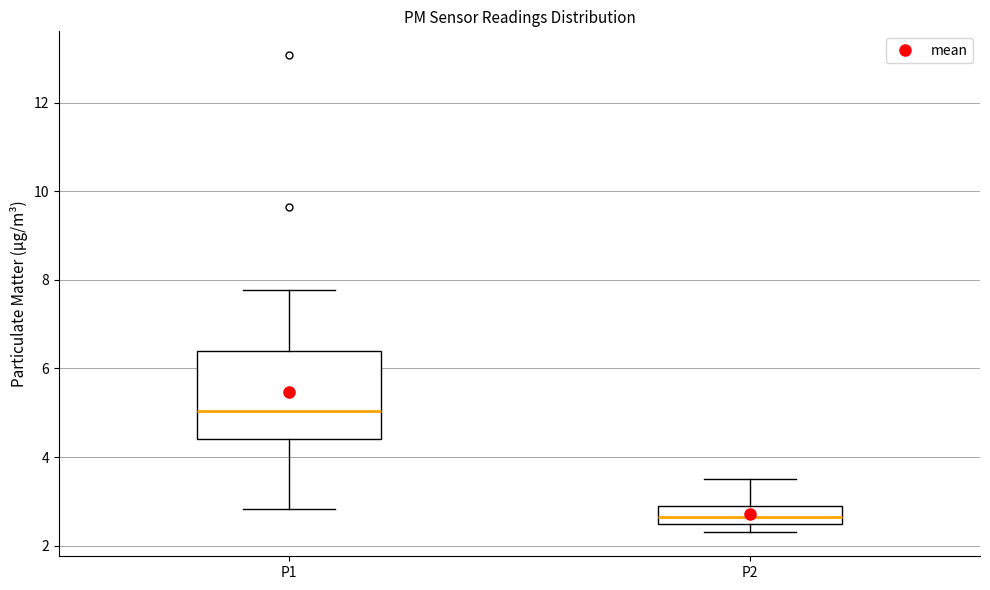

Reading left to right, read every box against the y-axis: the position of its median line, the range the box covers, and the ends of its whiskers. The values are not printed on the chart, so give them approximately, as read against the axis.

P1: median 5.0, box 4.4 to 6.4, whiskers 2.8 to 7.8
P2: median 2.6 (just above the box's lower edge), box 2.6 to 3.0, whiskers 2.4 to 3.6